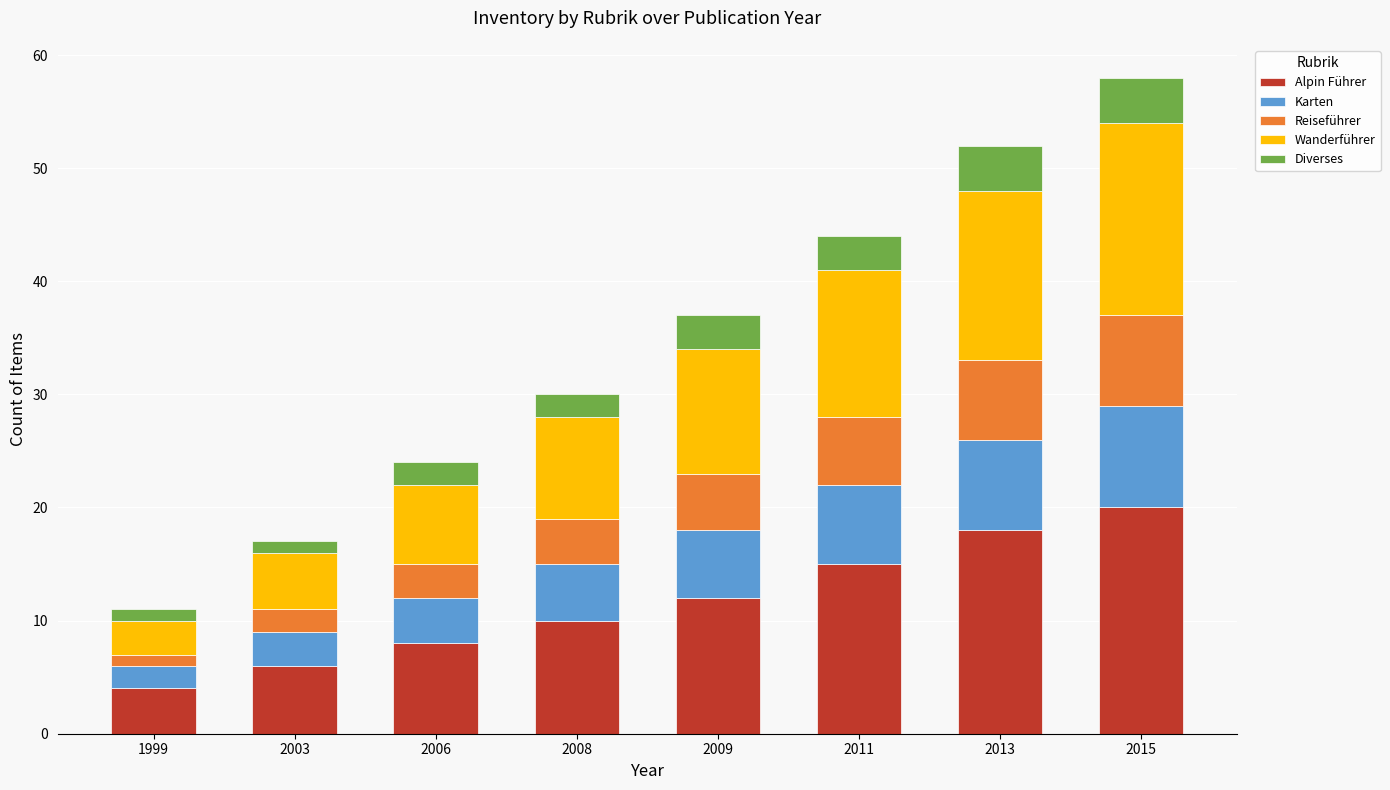

What is the value of the Alpin Führer bar at the 8th from the left?

20